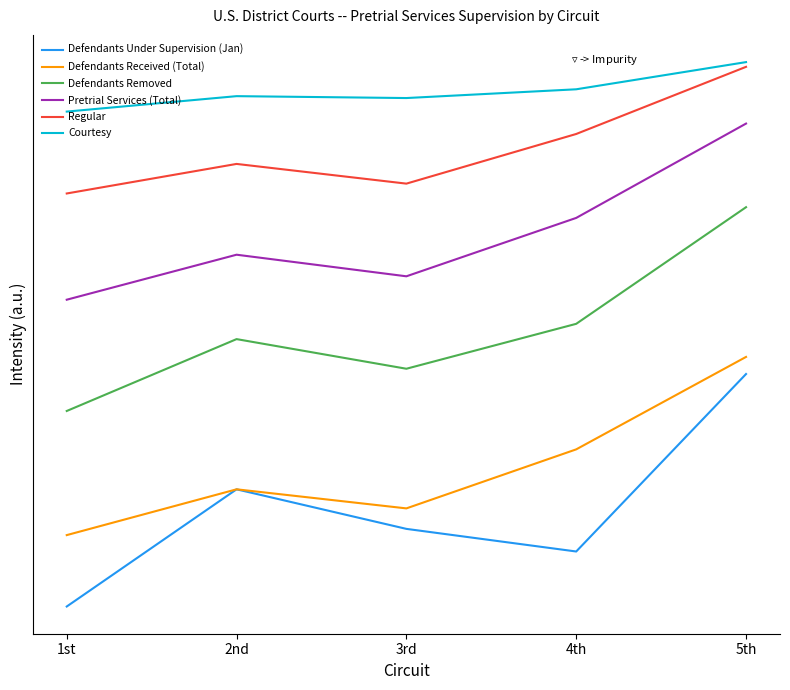

At which label does Defendants Under Supervision (Jan) reach its peak?

5th